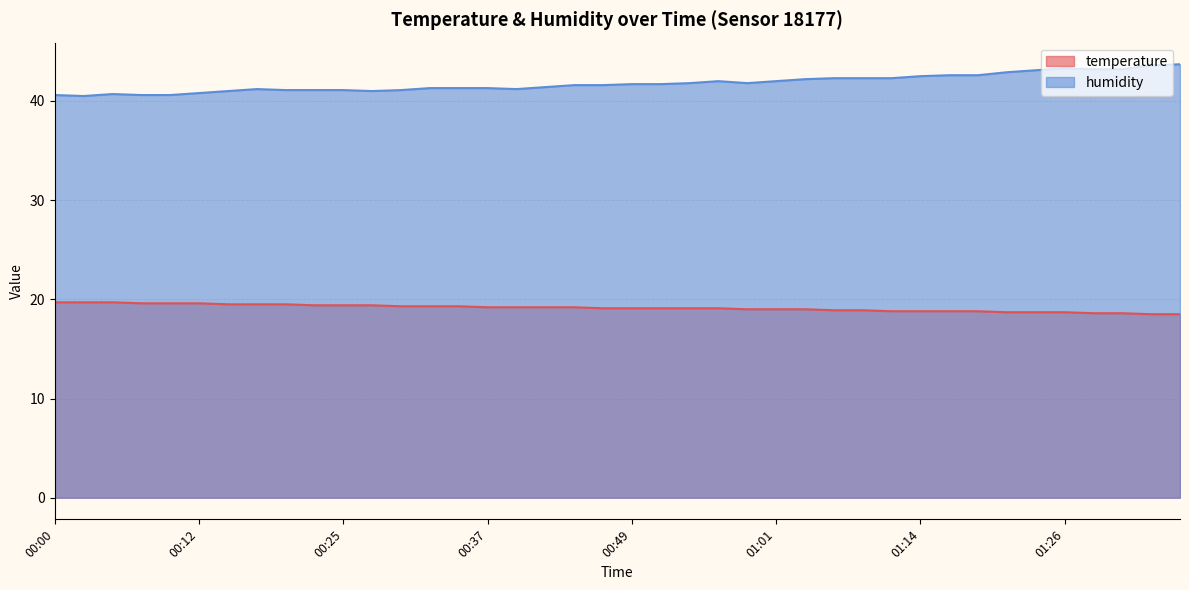

Rank the categories by humidity value from highest to lowest.

01:36, 01:34, 01:26, 01:29, 01:31, 01:24, 01:21, 01:16, 01:19, 01:14, 01:06, 01:09, 01:11, 01:04, 00:57, 01:01, 00:54, 00:59, 00:49, 00:52, 00:44, 00:47, 00:42, 00:32, 00:34, 00:37, 00:17, 00:39, 00:20, 00:22, 00:25, 00:29, 00:15, 00:27, 00:12, 00:05, 00:00, 00:07, 00:10, 00:02